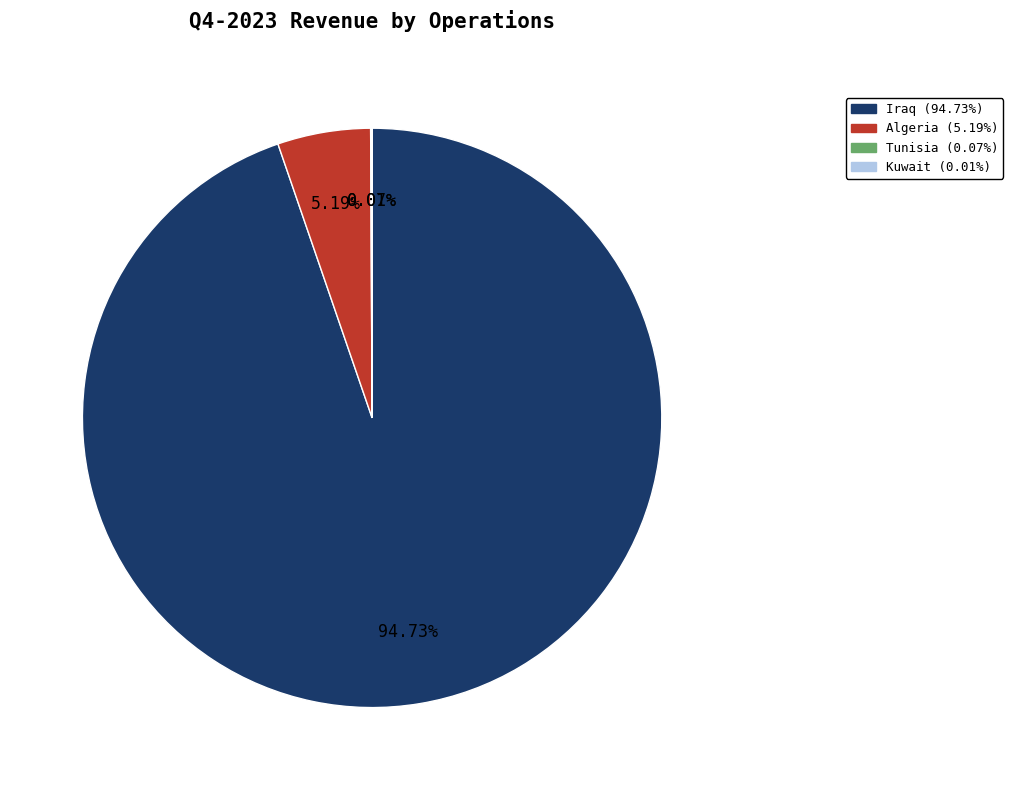

Does Iraq account for over 50% of the chart?

Yes